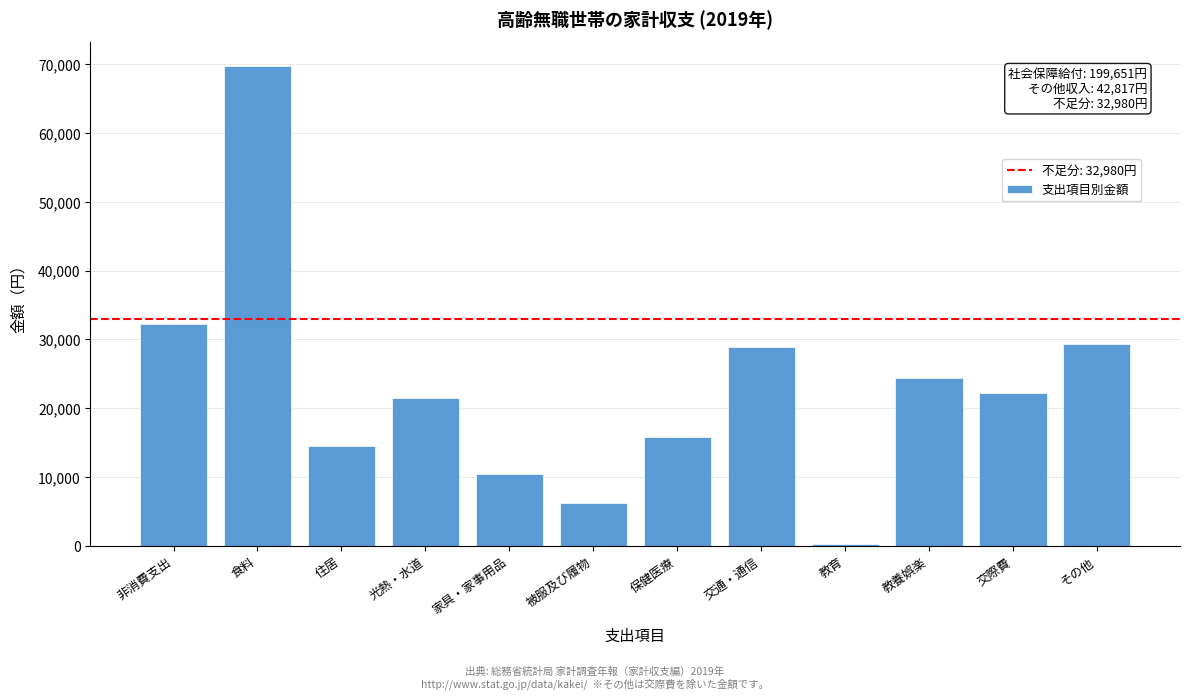

Reading left to right, list all the values displayed in this chart.

32188	69742	14500	21508	10417	6275	15755	28954	319	24454	22202	29351